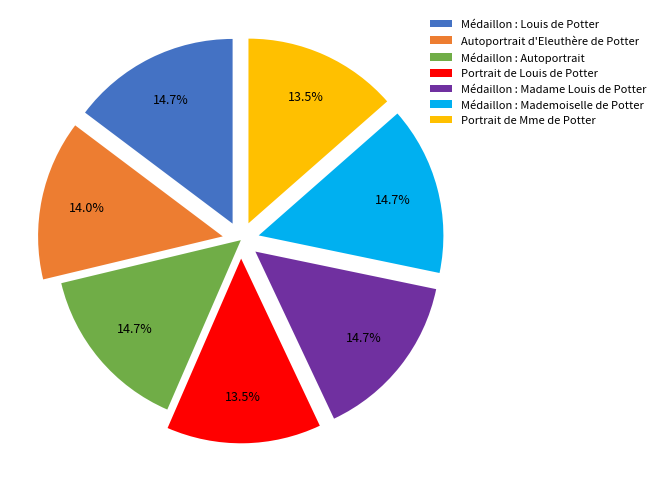

Is it true that Médaillon : Autoportrait is 10% of the pie?

False